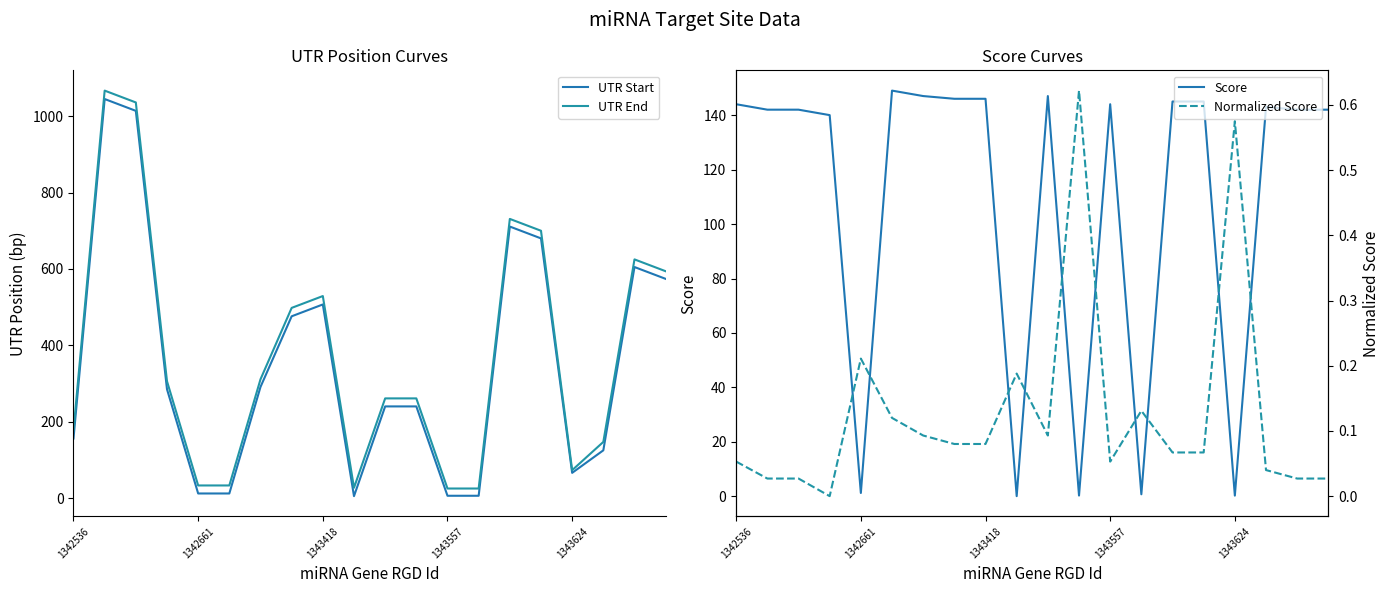

In Normalized Score, how many points are higher than both neighbors (excluding endpoints)?

5